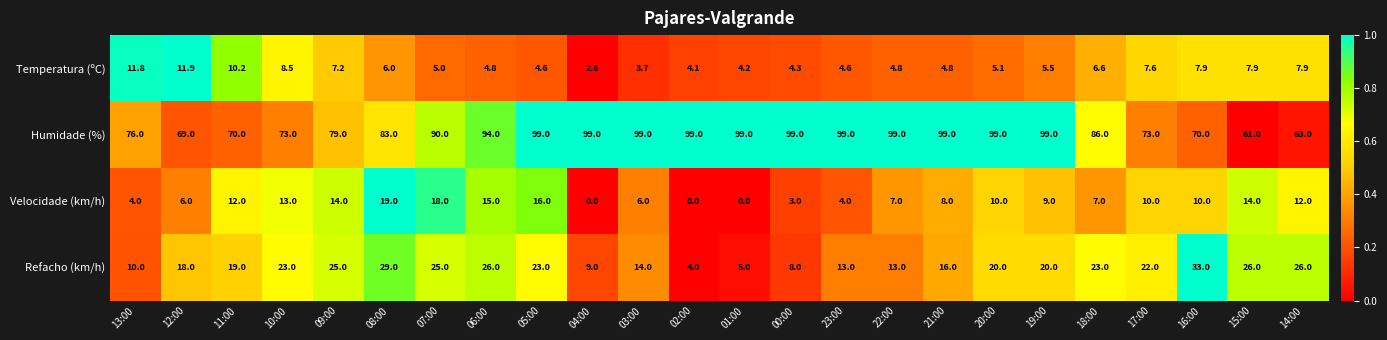

At how many categories does at least one series exceed 0?

24